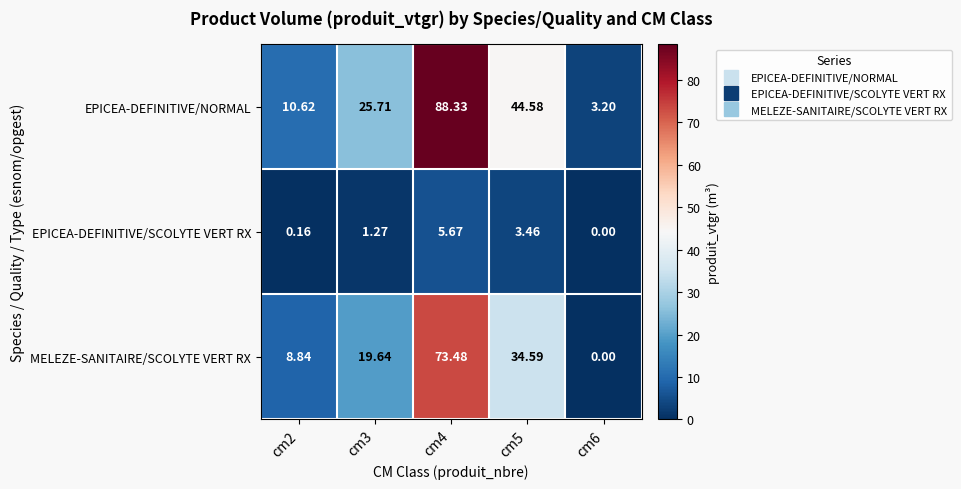

What is the difference between the highest and lowest values at cm5?

41.1